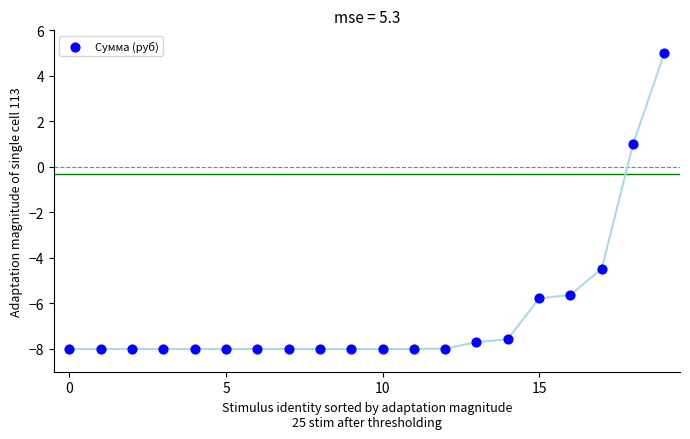

What Y value in the scatter plot is closest to -1?

1.0